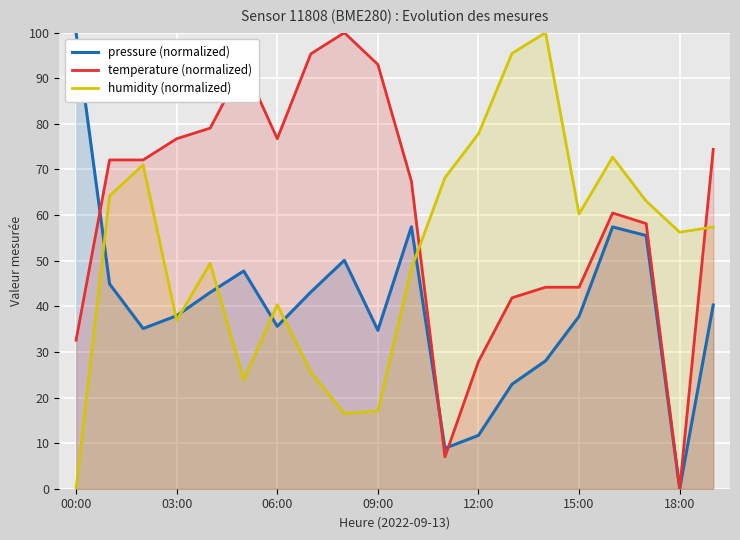

What position from the left is 7?

8